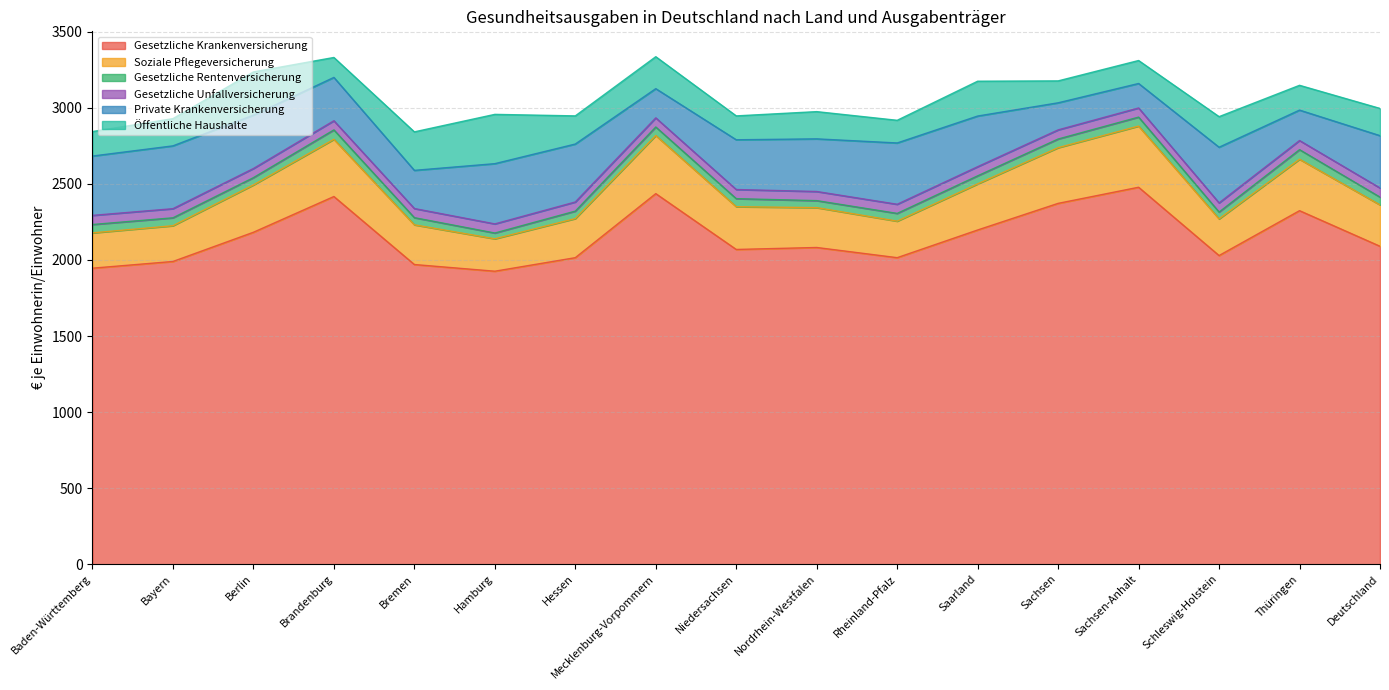

True or false: Gesetzliche Krankenversicherung has a value of 2840 at Hamburg.

False